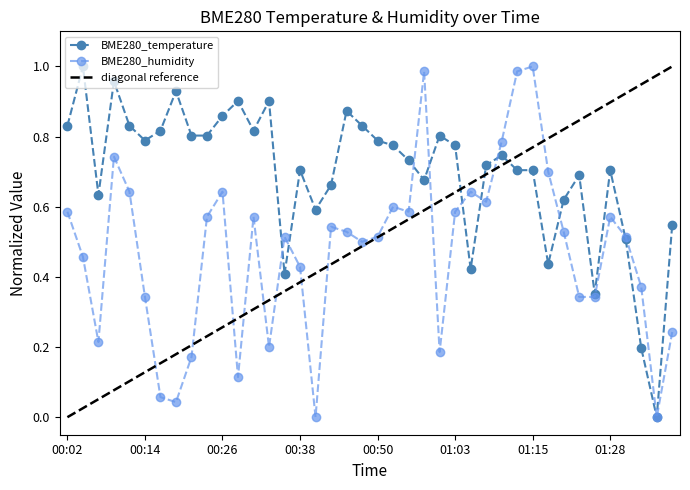

True or false: BME280_temperature and BME280_humidity cross at least once.

True